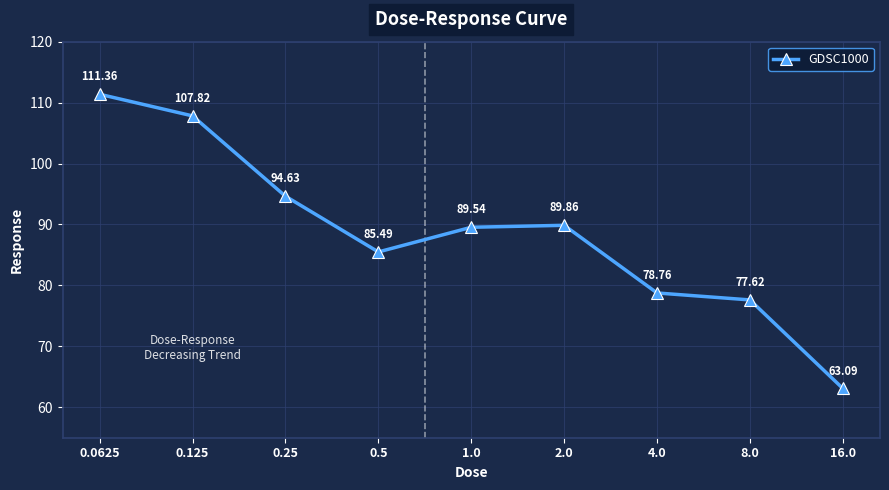

How many distinct data groups are displayed?

1